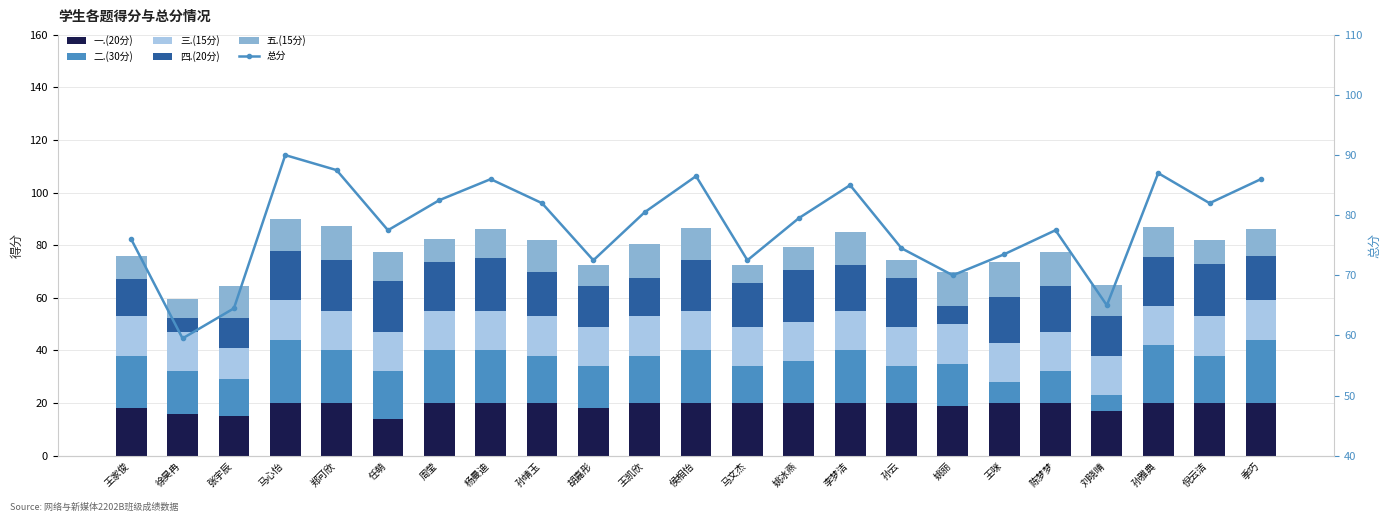

How many data points does each series have?

23